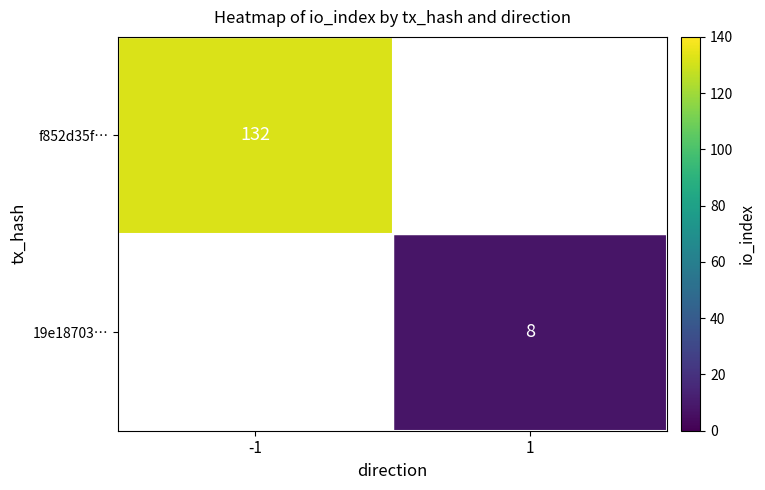

The value of 19e18703… at 1 is 2.2. True or false?

False